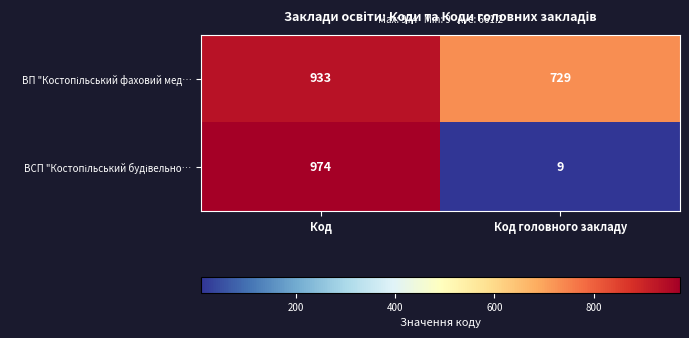

What is the difference between the highest and lowest values at Код головного закладу?

720